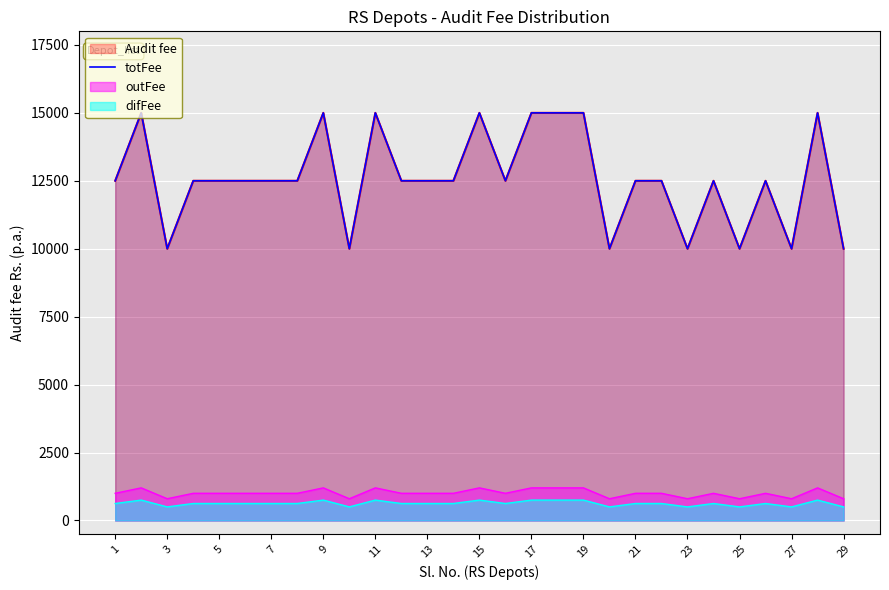

True or false: the data shows 5373 at 20.

False